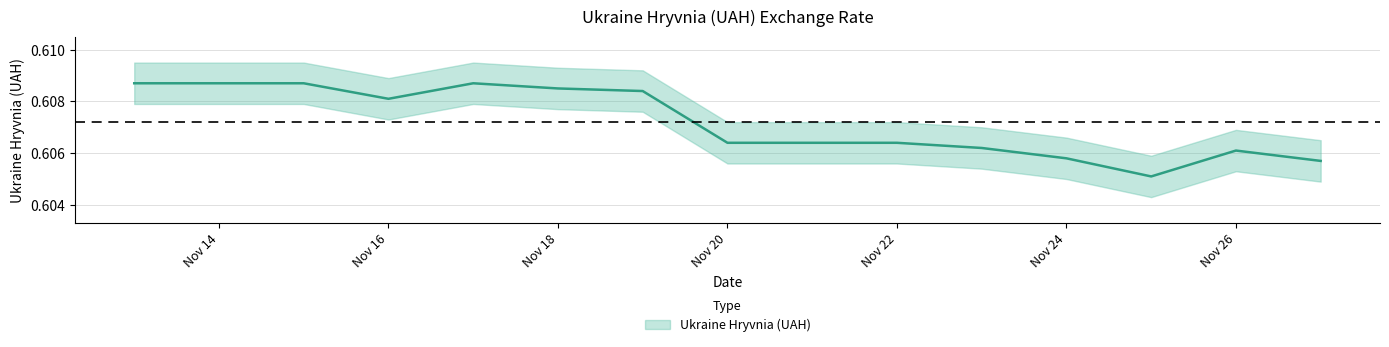

Count the number of categories in the chart.

15